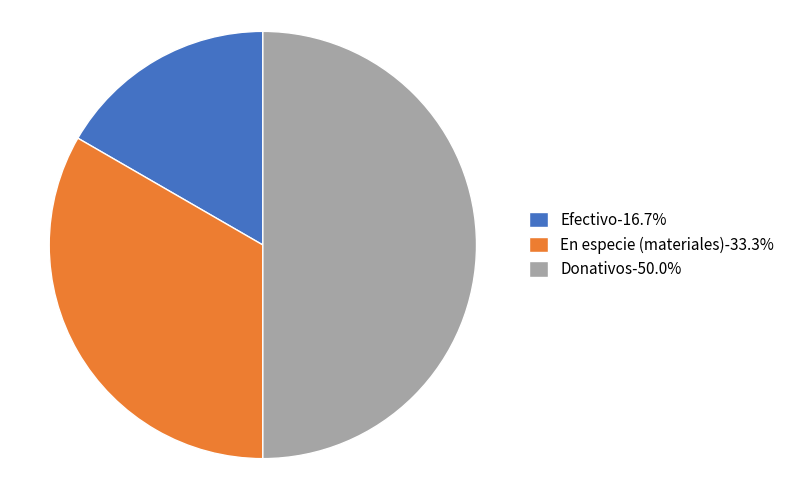

Is the sum of Donativos-50.0% and Efectivo-16.7% greater than half?

Yes